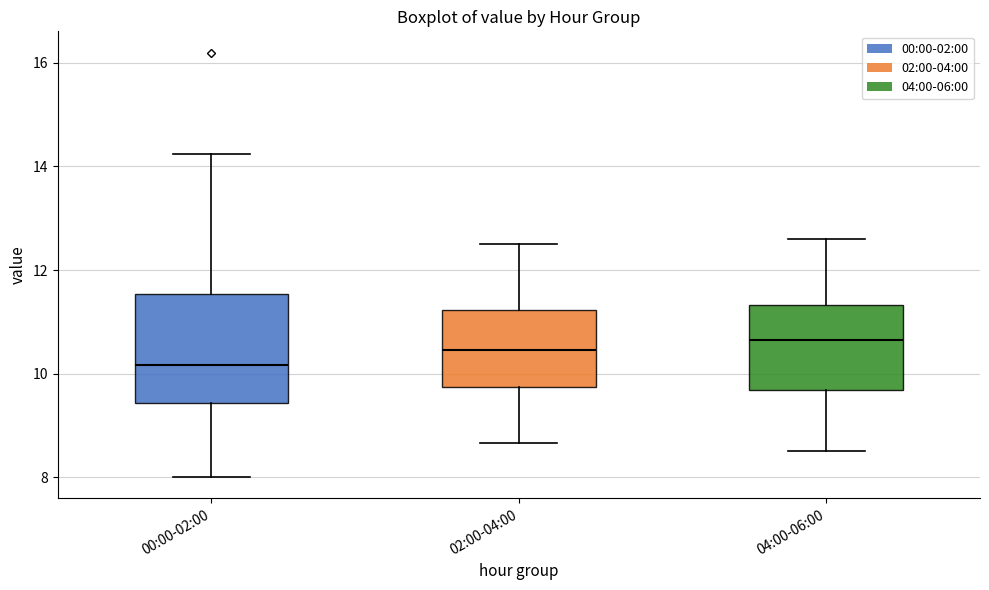

Comparing the boxes themselves (not the whiskers), which one is the tallest?

00:00-02:00